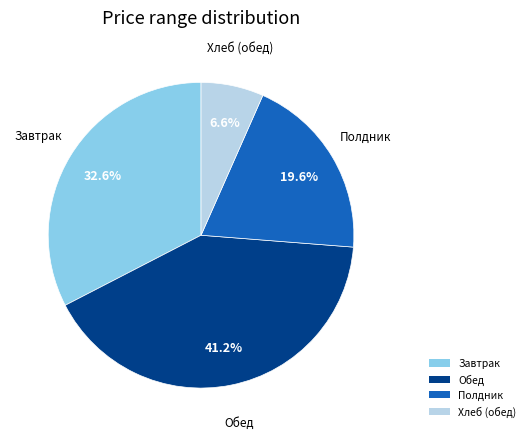

What is the largest slice in the pie chart?

Обед